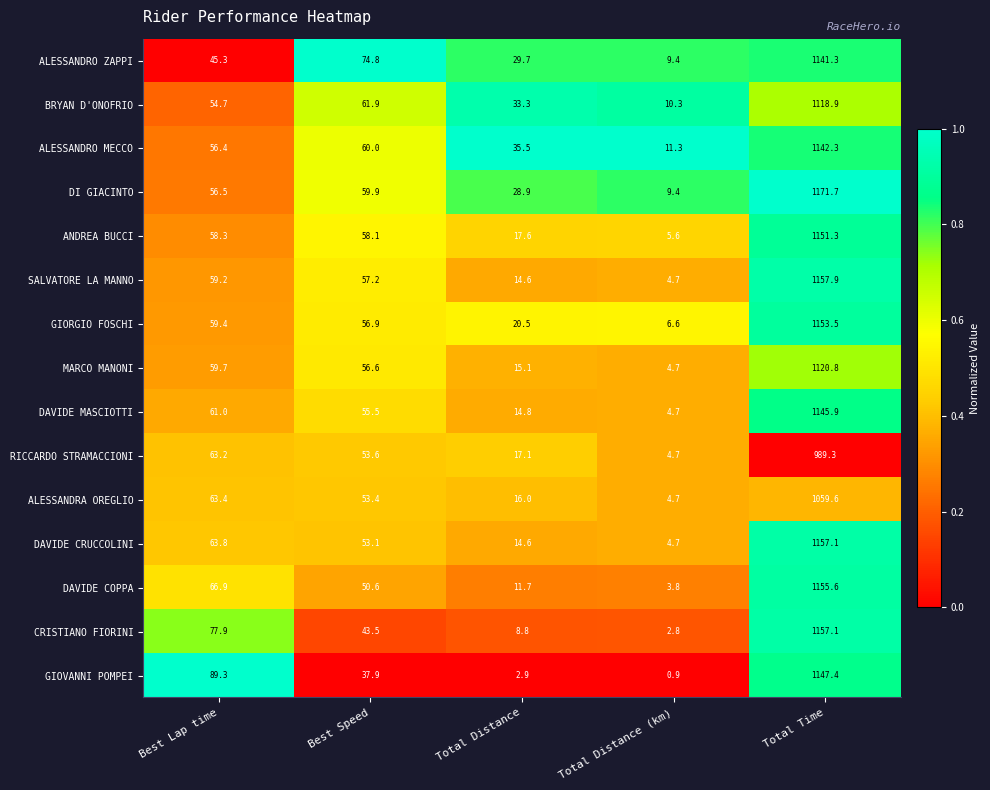

What is the difference between the highest and lowest values at Total Time?

182.4